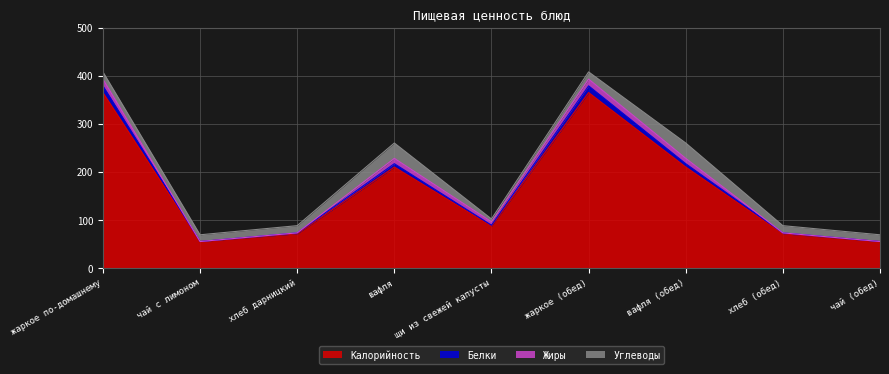

Where does the Белки series first go above 89?

жаркое по-домашнему